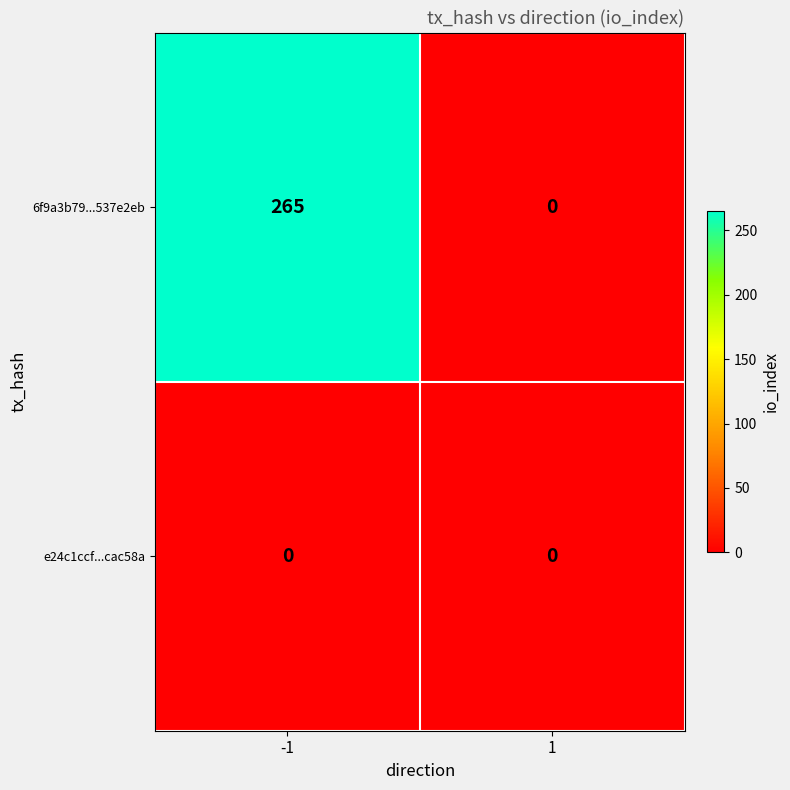

What is the greatest value displayed?

265